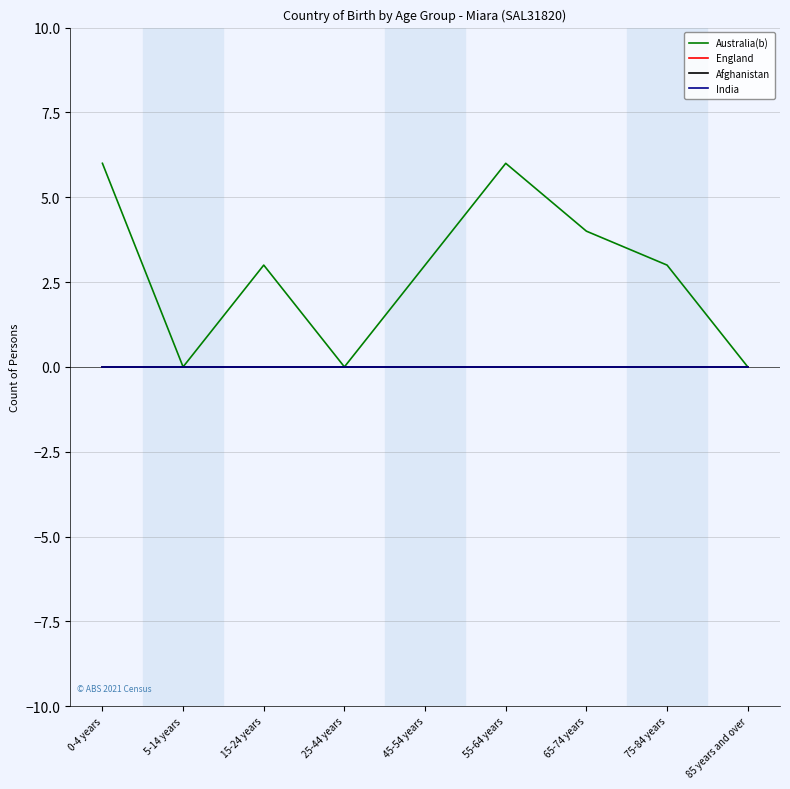

Is this an area chart (filled region under the line)?

No